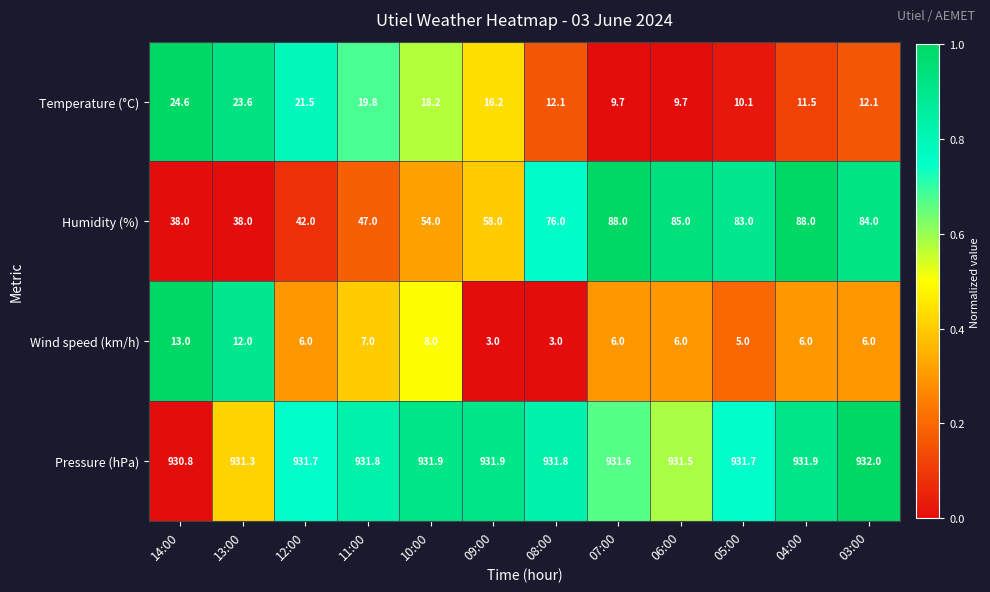

Is the value of Temperature (°C) at 05:00 greater than the value of Wind speed (km/h) at 13:00?

No